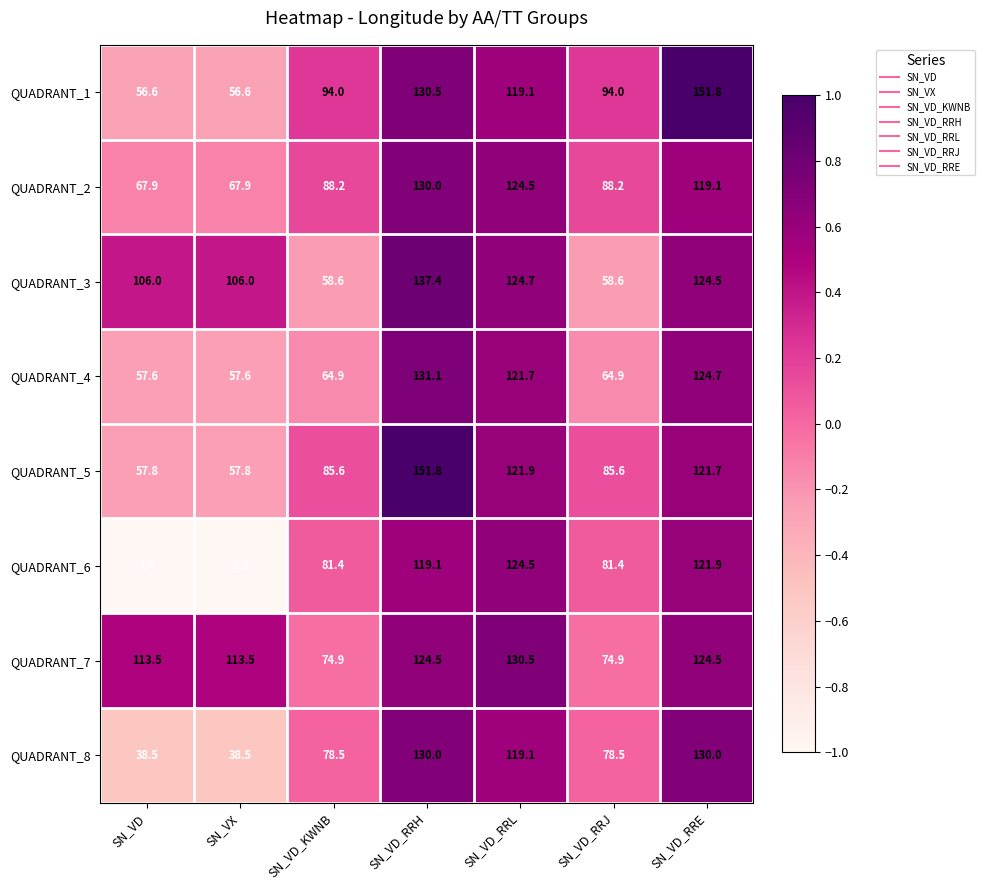

How many categories are shown in the chart?

7